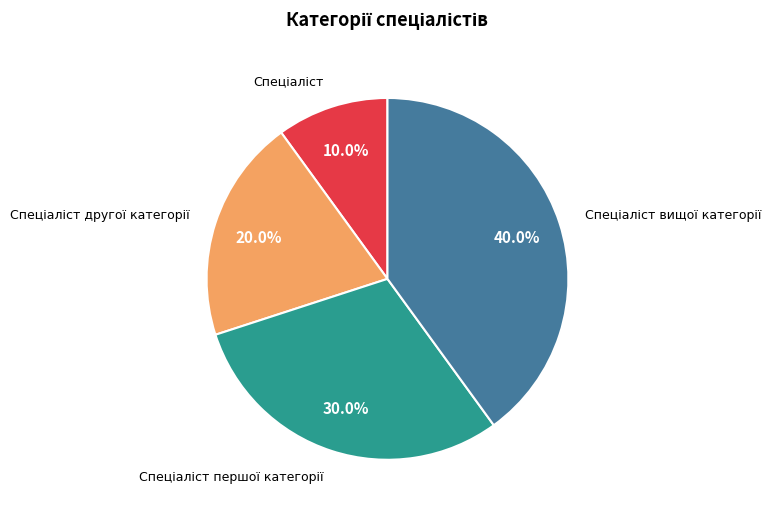

Does any single category account for the majority?

No